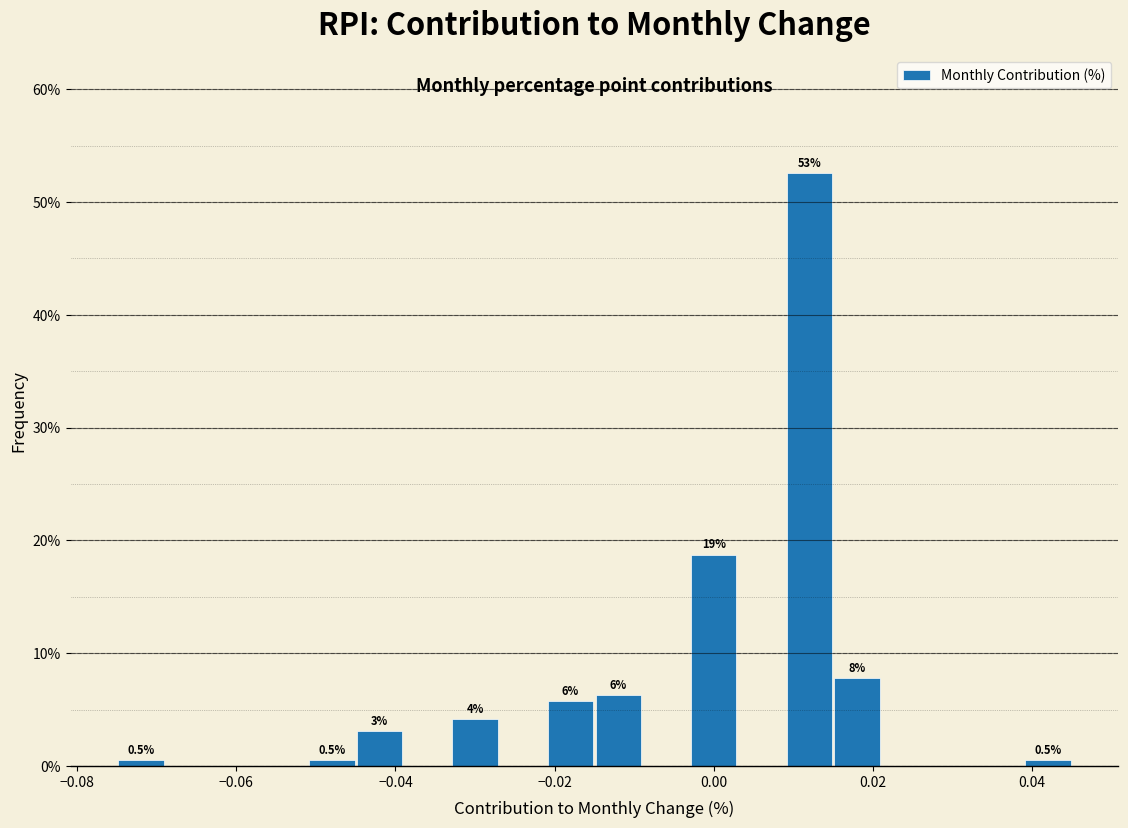

Read against the x-axis, roughly where is the centre of the tallest bar?

0.012